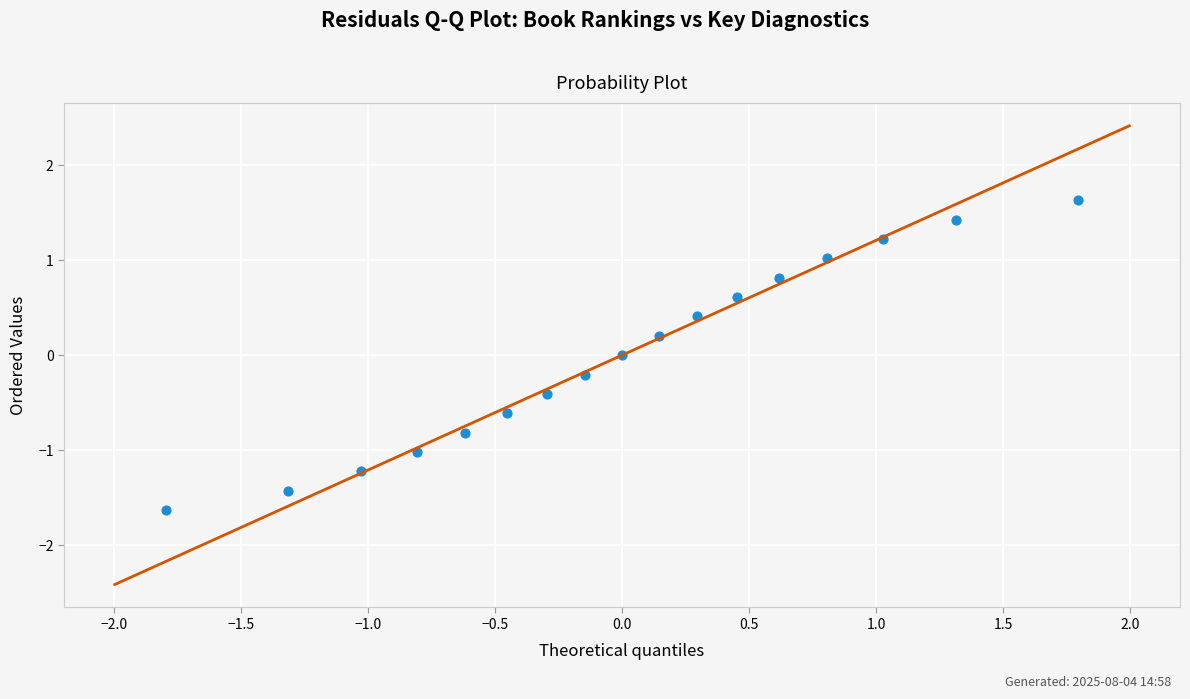

What is the range of Y values (max minus min)?

3.3